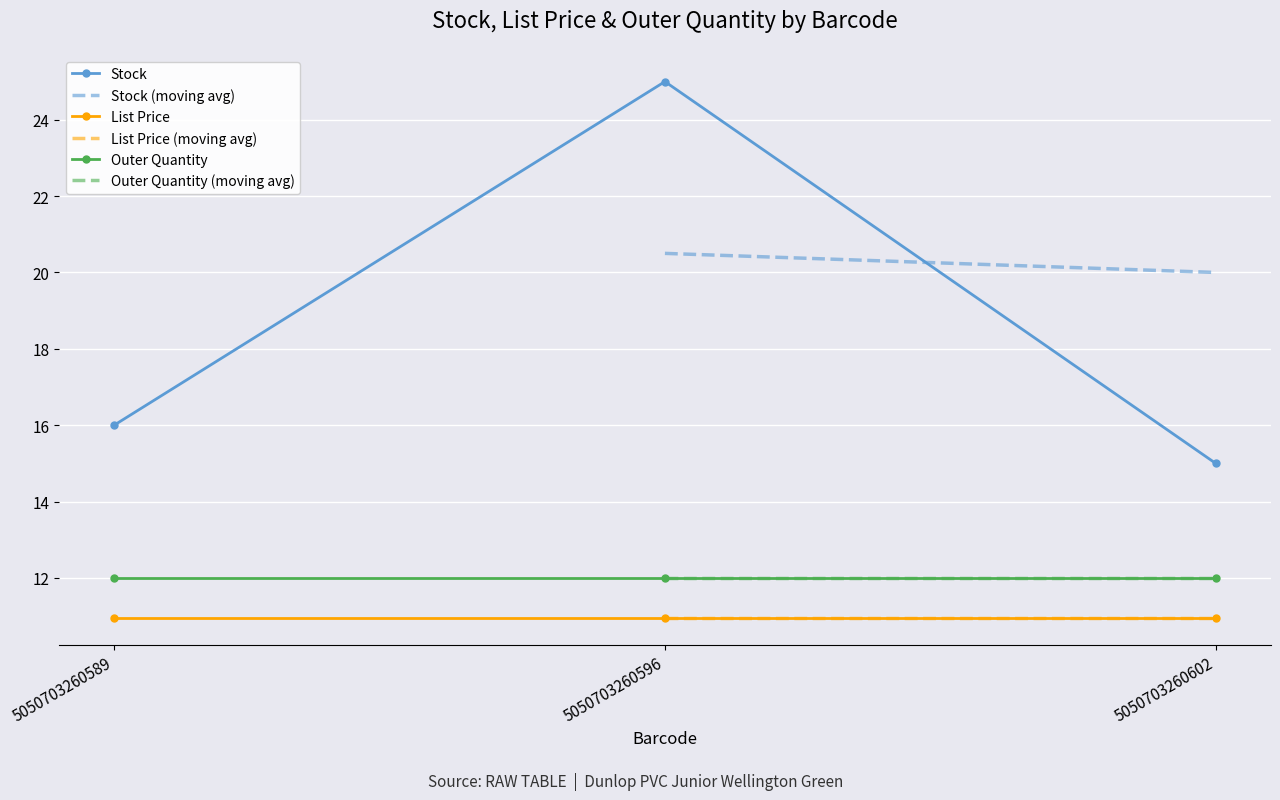

At which category does the chart reach its peak across all series?

5050703260596